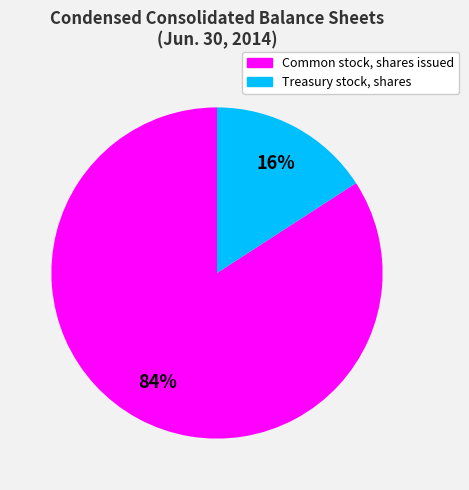

Does any single category account for the majority?

Yes